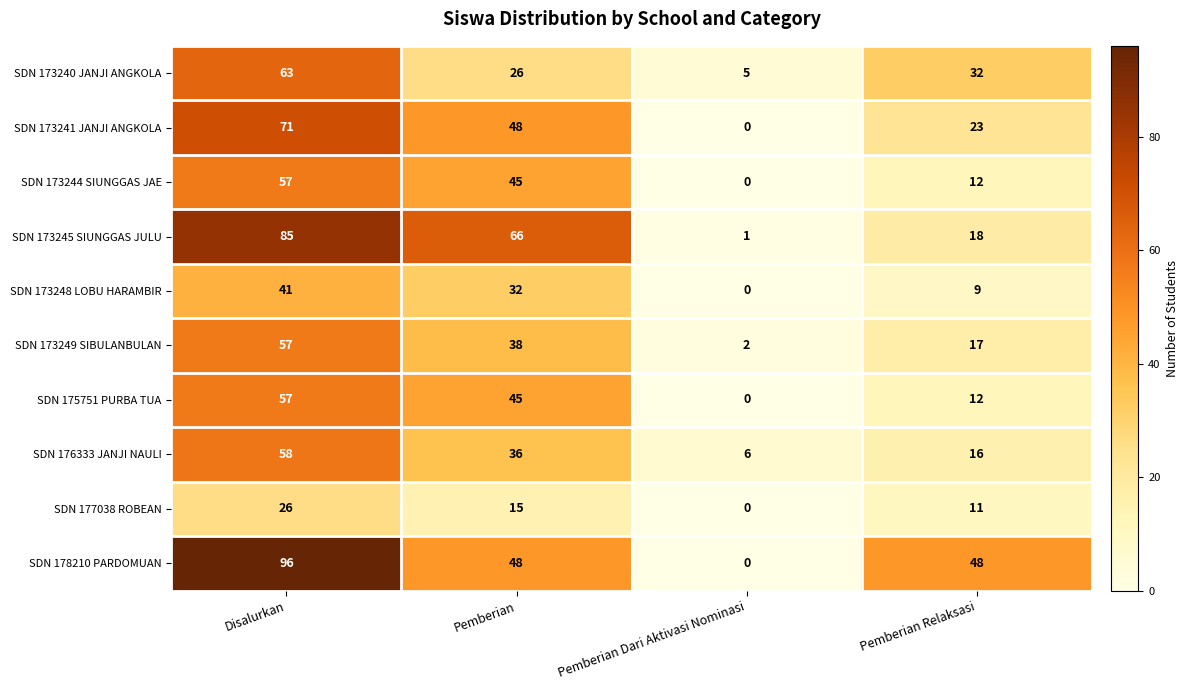

At which category is the sum across all series the highest?

Disalurkan